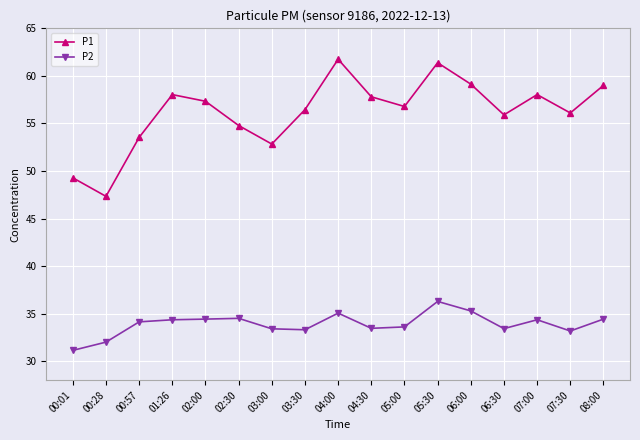

How many interior local valleys does the P1 series have?

5